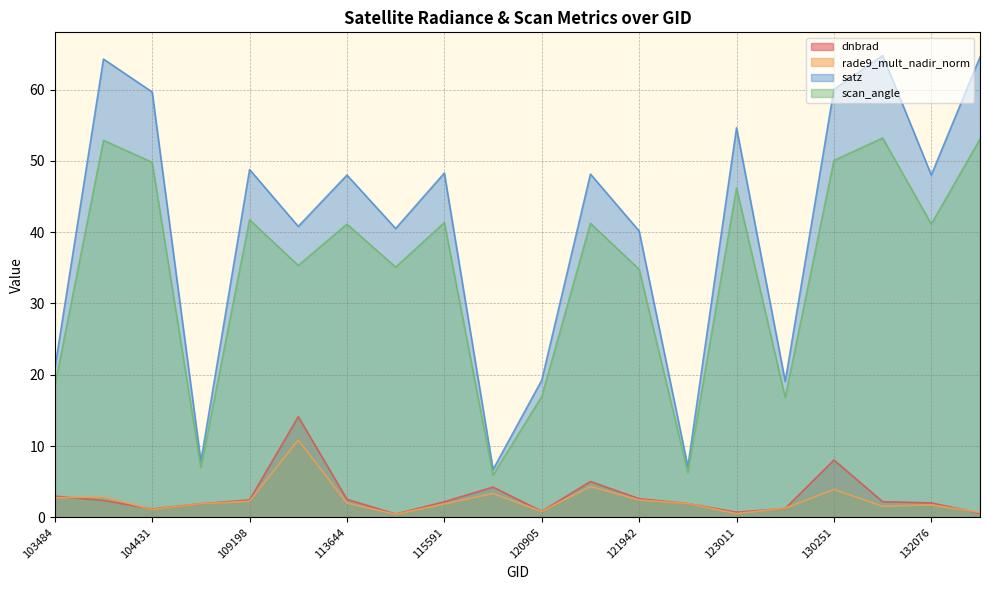

How many interior local valleys does the rade9_mult_nadir_norm series have?

5